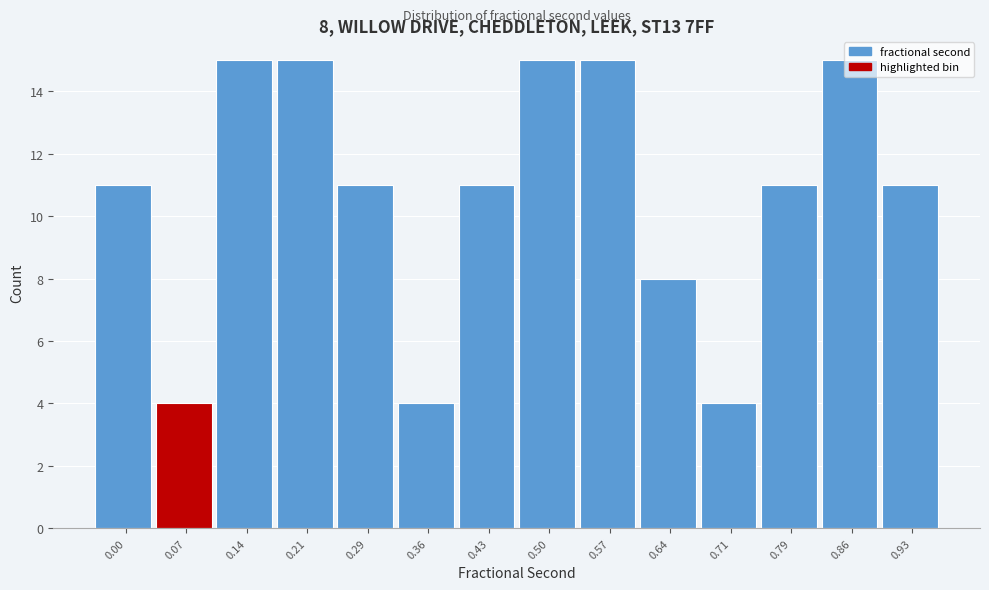

The chart shows a value of 20 at 0.93. True or false?

False